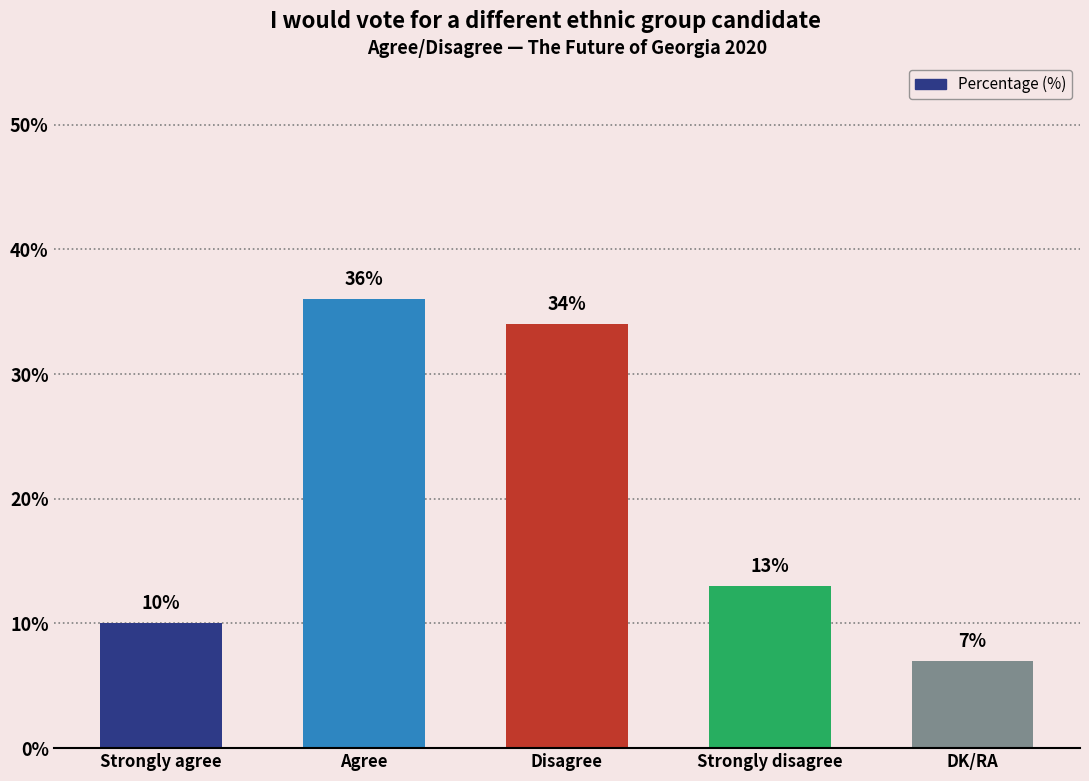

Reading left to right, extract all data points from this chart.

10	36	34	13	7